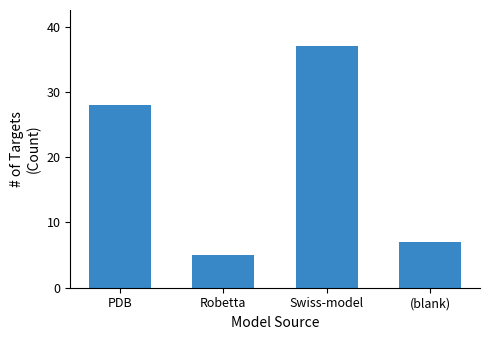

Reading right to left, transcribe all the data shown in this chart.

(blank)=7	Swiss-model=37	Robetta=5	PDB=28